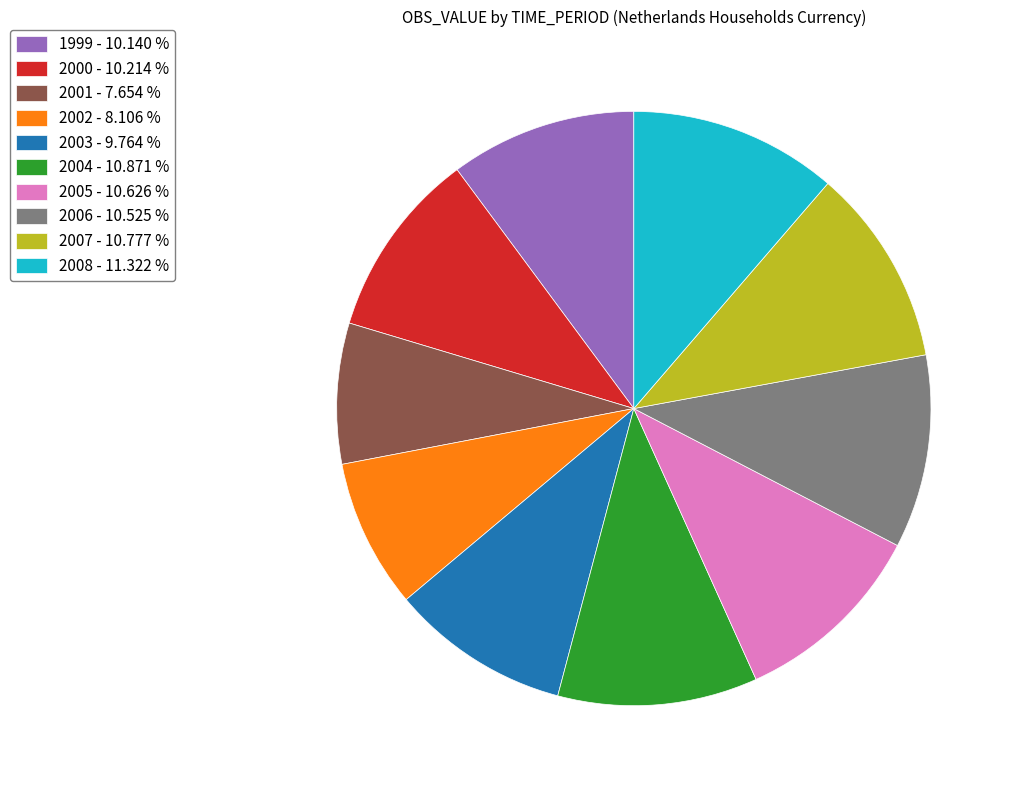

Does any single category account for the majority?

No